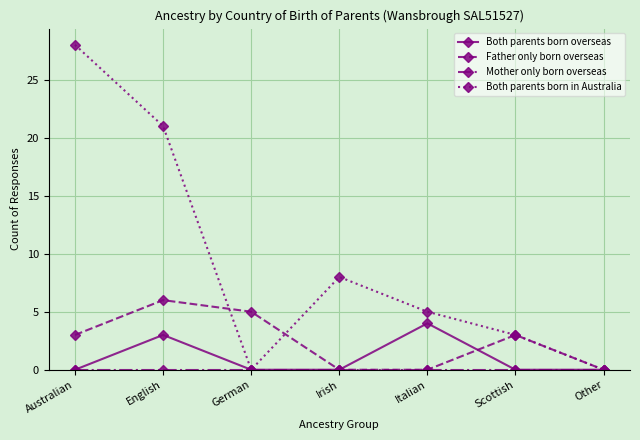

Count the Father only born overseas values in the range 0 to 5.

6